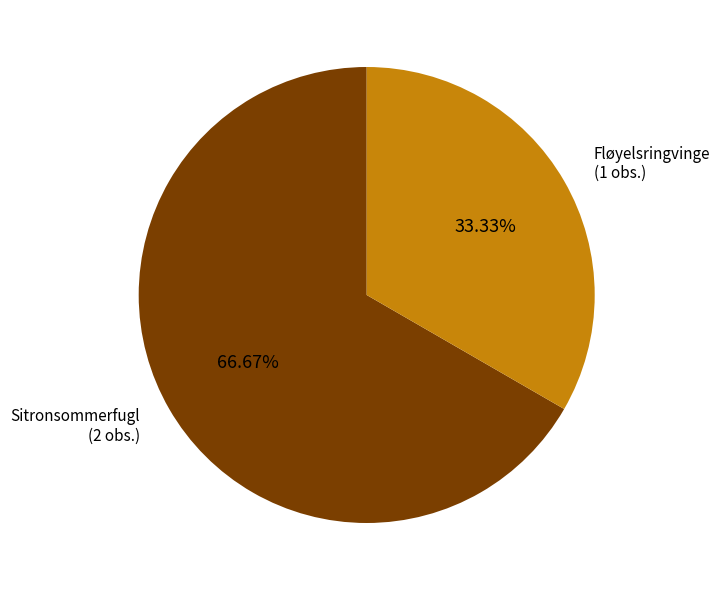

Which category has the smallest portion of the pie?

Fløyelsringvinge